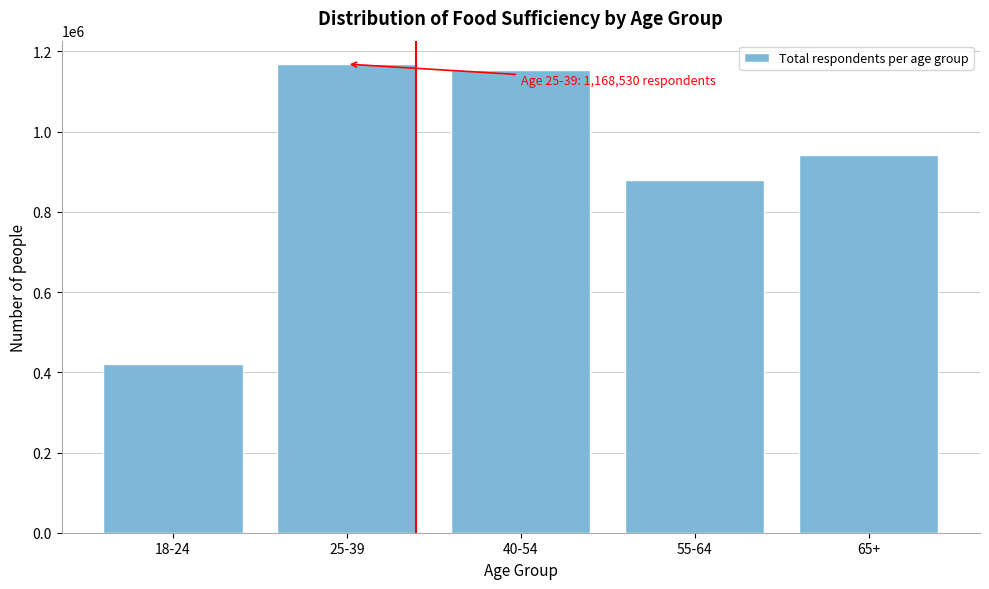

Reading left to right, transcribe all the data shown in this chart.

18-24=419829	25-39=1168530	40-54=1153705	55-64=878677	65+=942361